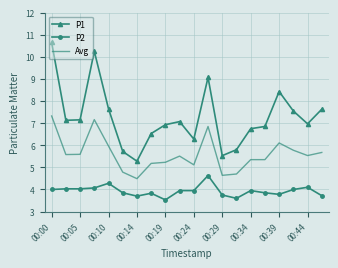

What is the maximum value shown in the chart?

10.7